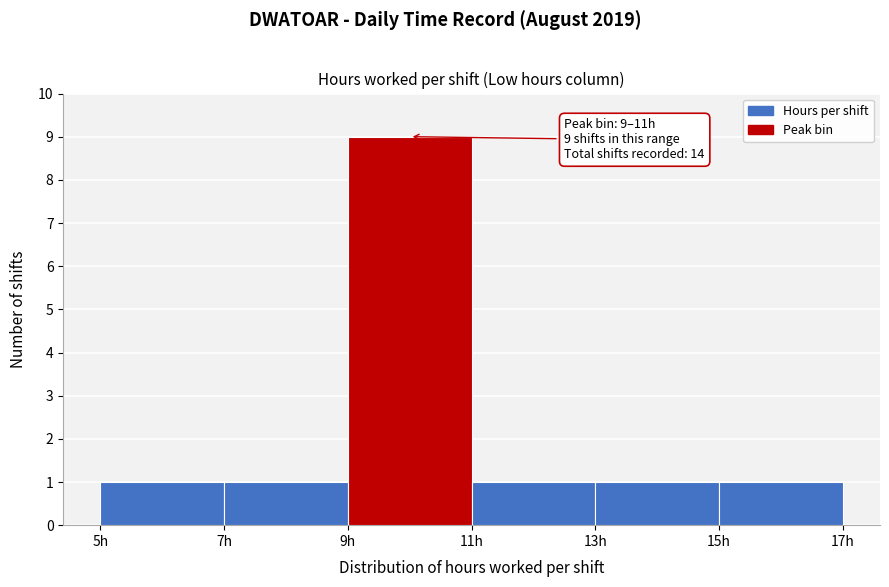

Which range on the x-axis has the tallest bar?

9 to 11